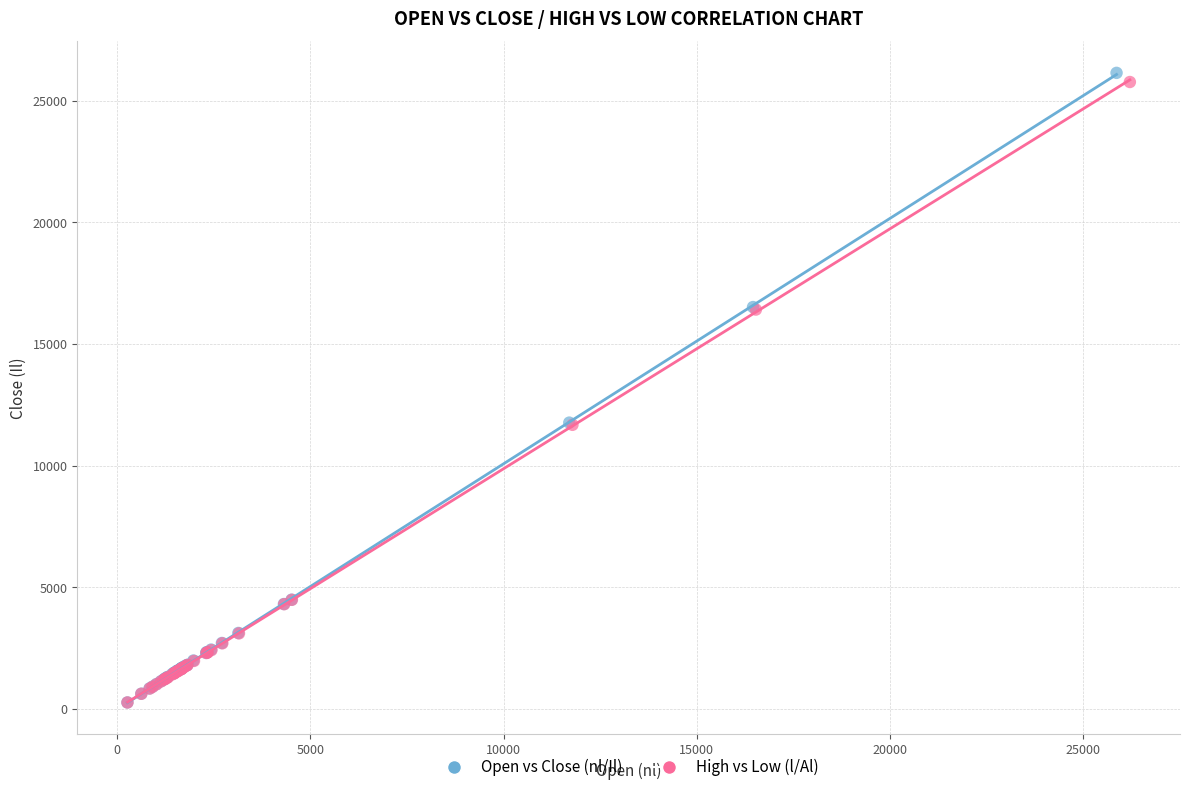

Which series has the widest spread of Y values?

Open vs Close (nl/Il)